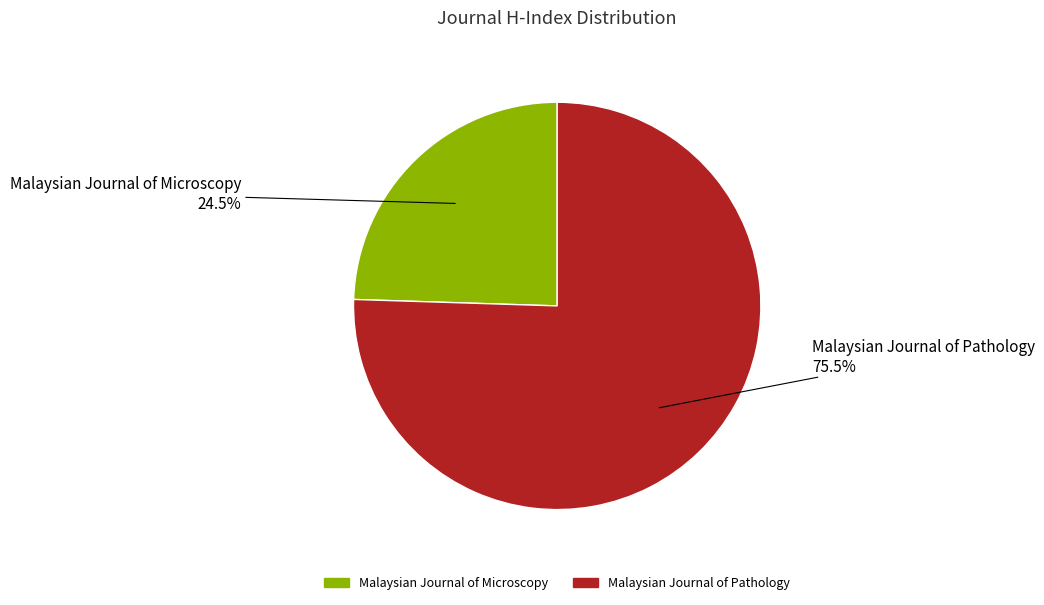

How many segments does this pie chart have?

2